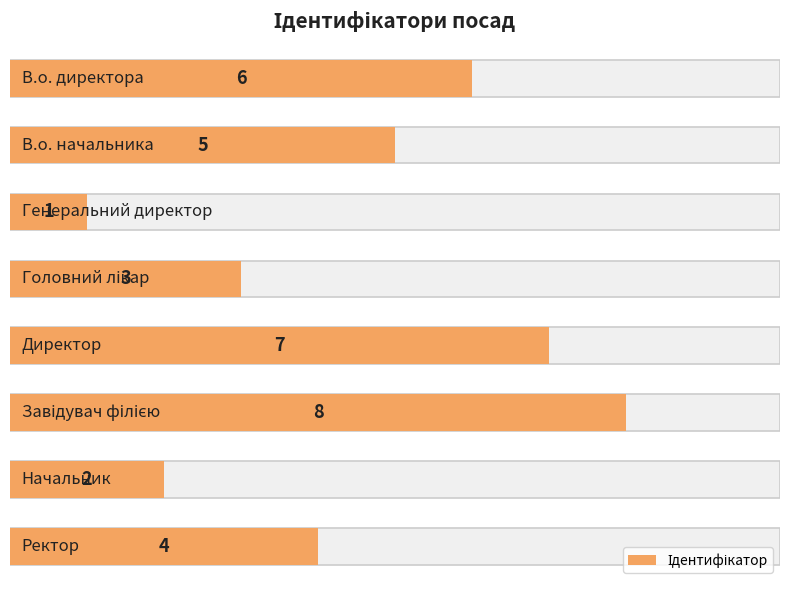

What is the maximum value shown in the chart?

8